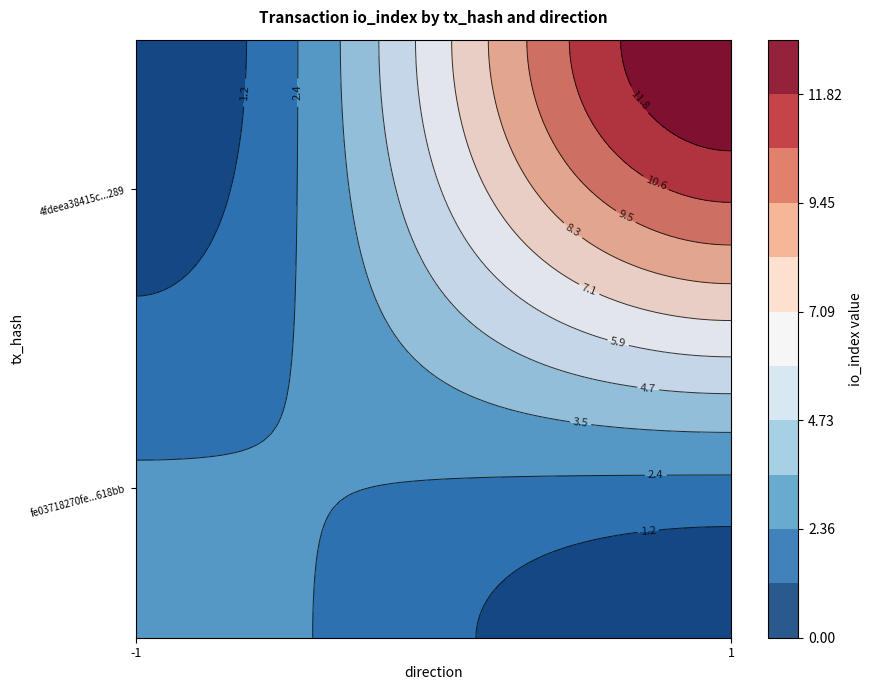

The 4fdeea38415c3420a7500bdbb3fb5779393c289 series shows 6 at io_index. True or false?

False